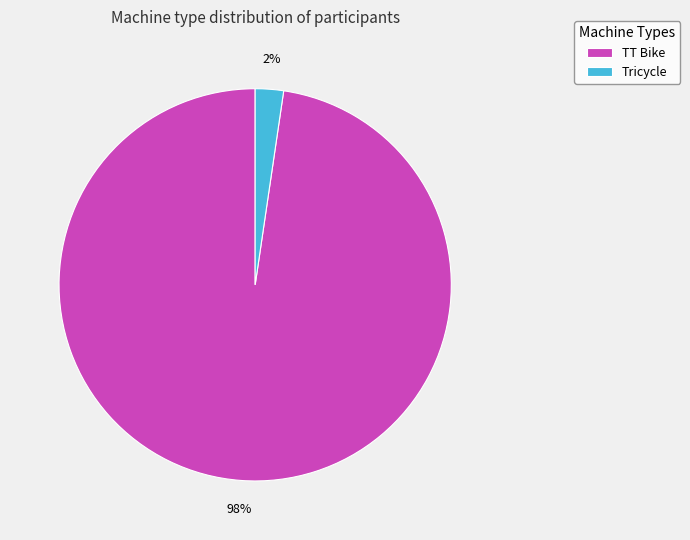

What is the majority slice?

TT Bike